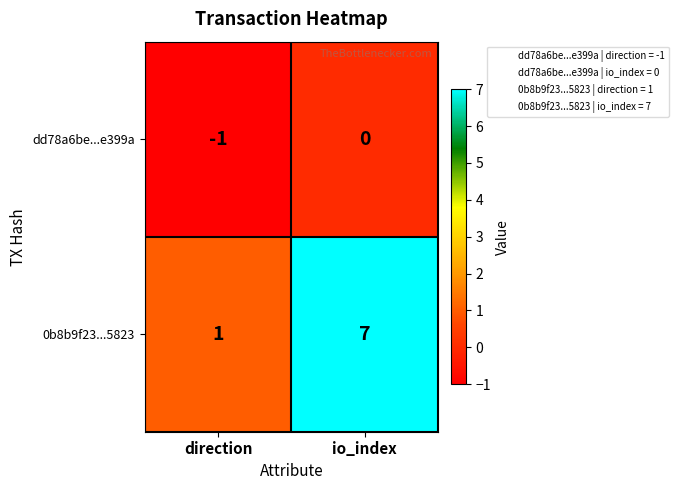

Which series has the largest range (max minus min)?

0b8b9f23...5823